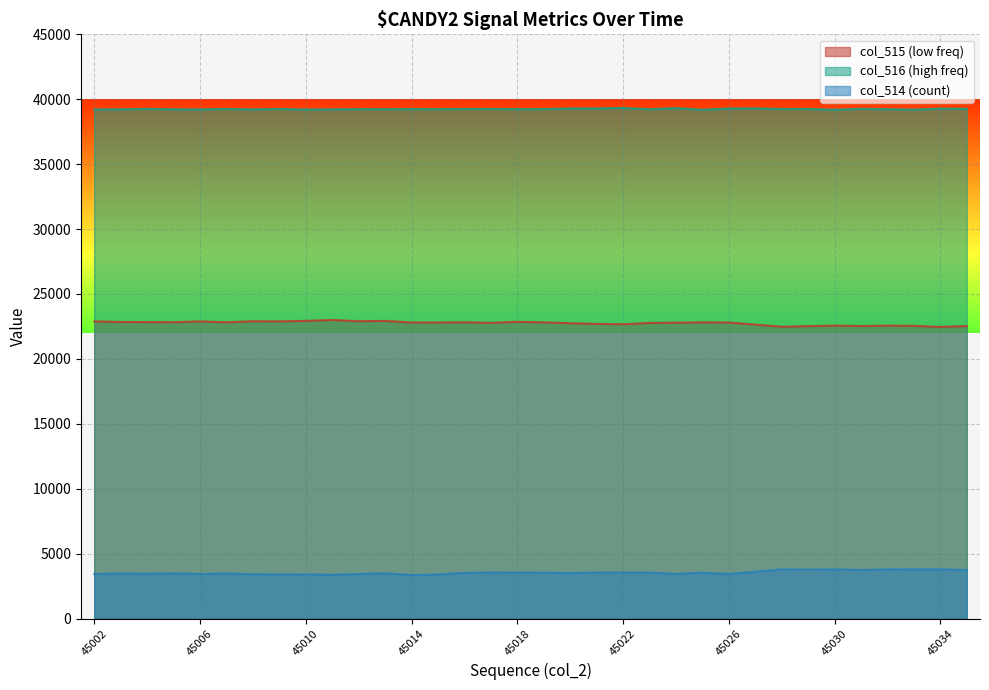

List the labels in order of col_514 value, smallest first.

45014, 45011, 45010, 45015, 45009, 45008, 45006, 45012, 45002, 45024, 45026, 45004, 45003, 45007, 45005, 45013, 45020, 45016, 45019, 45025, 45018, 45023, 45021, 45022, 45017, 45027, 45031, 45035, 45029, 45030, 45032, 45028, 45033, 45034